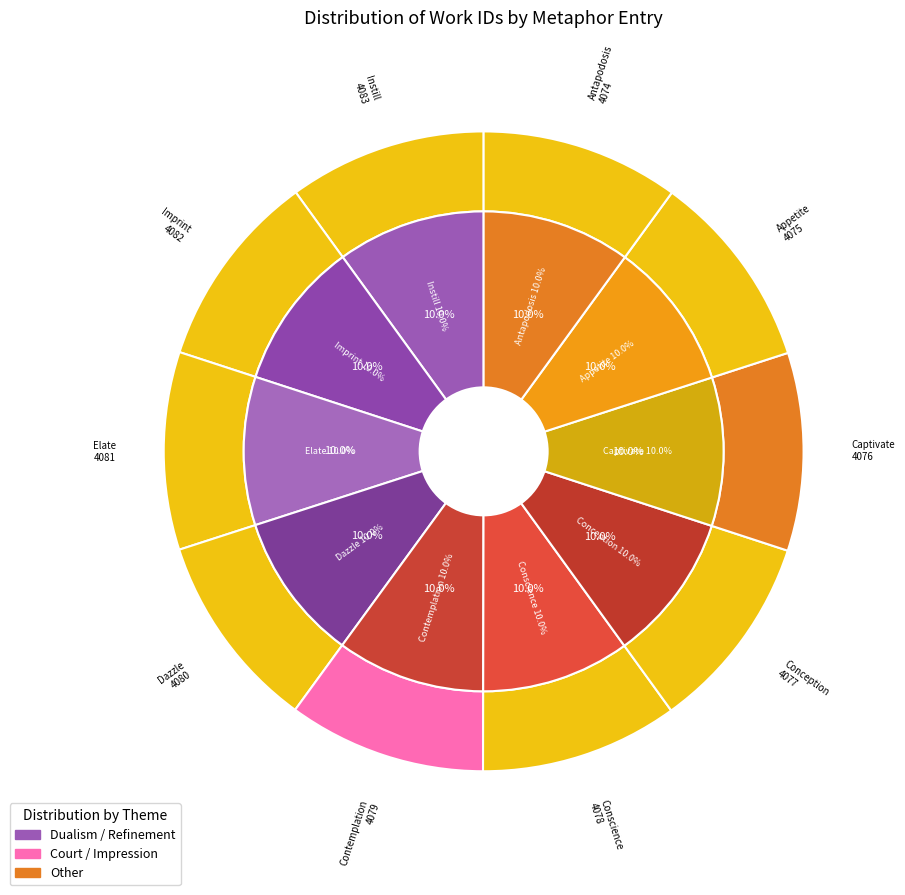

Which slice is the largest?

Instill